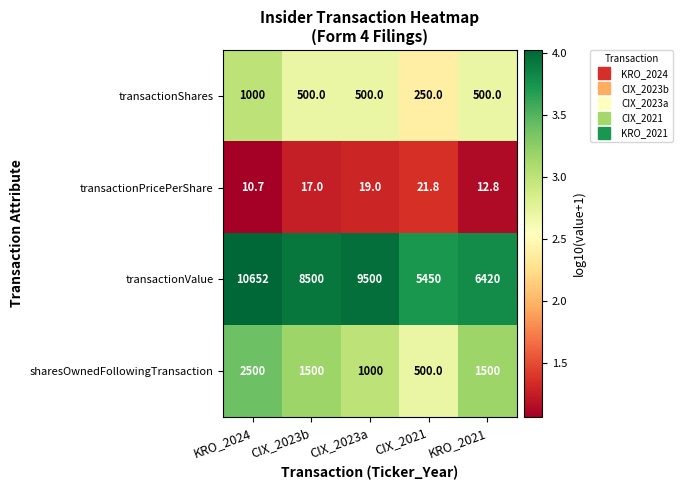

Rank the series by their maximum value, from lowest to highest.

transactionPricePerShare, transactionShares, sharesOwnedFollowingTransaction, transactionValue